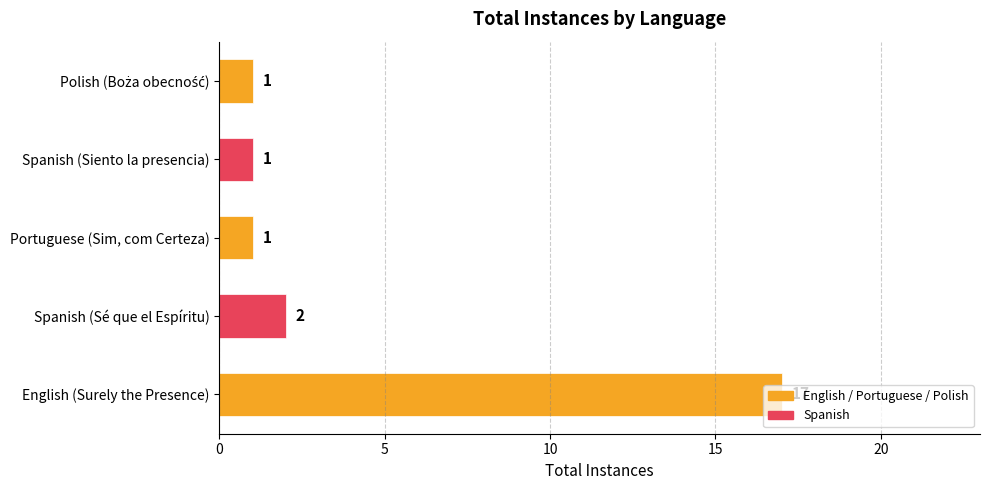

Is it true that the value at Spanish (Sé que el Espíritu) is 1?

False